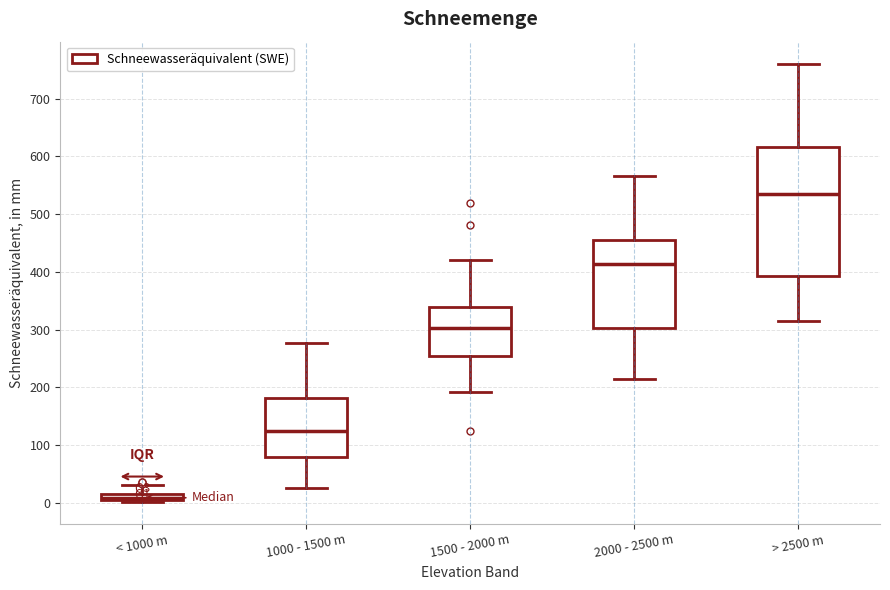

Where does the lower whisker of the box for 2000 - 2500 m end on the y-axis? The values are not printed on the chart, so give them approximately, as read against the axis.

220